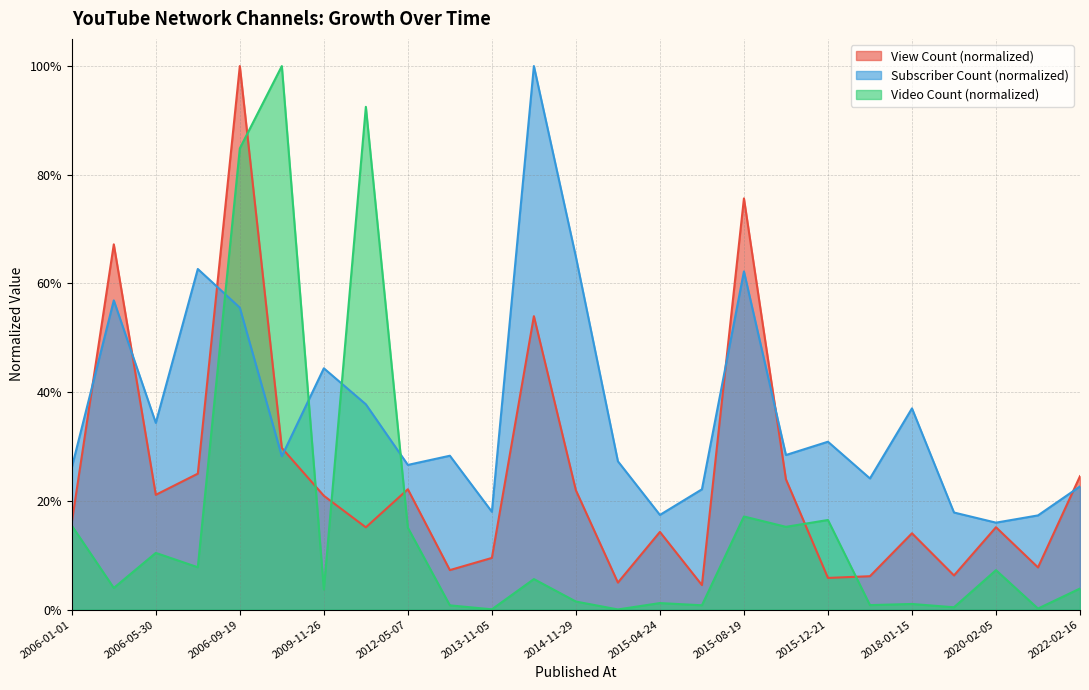

How many interior local valleys does the Video Count series have?

10